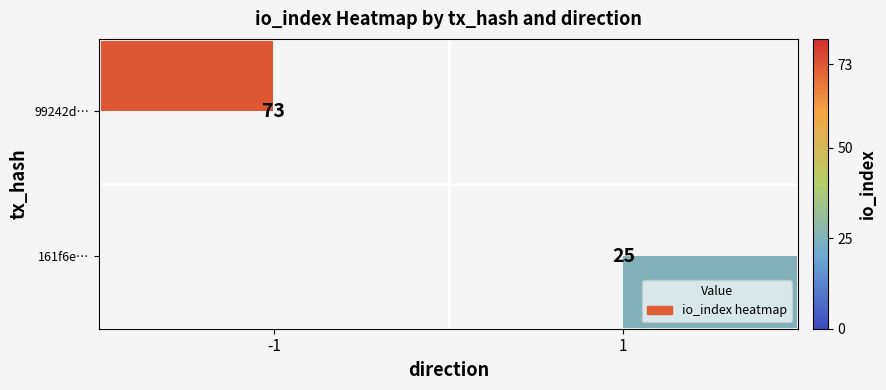

True or false: 161f6e… has a value of 33 at 1.

False